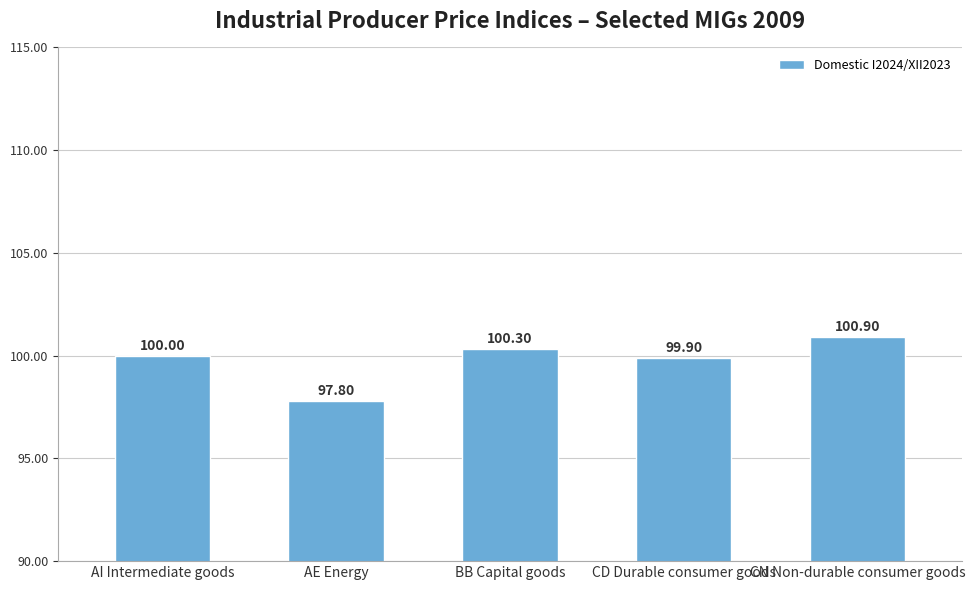

The chart shows a value of 142.8 at AI Intermediate goods. True or false?

False